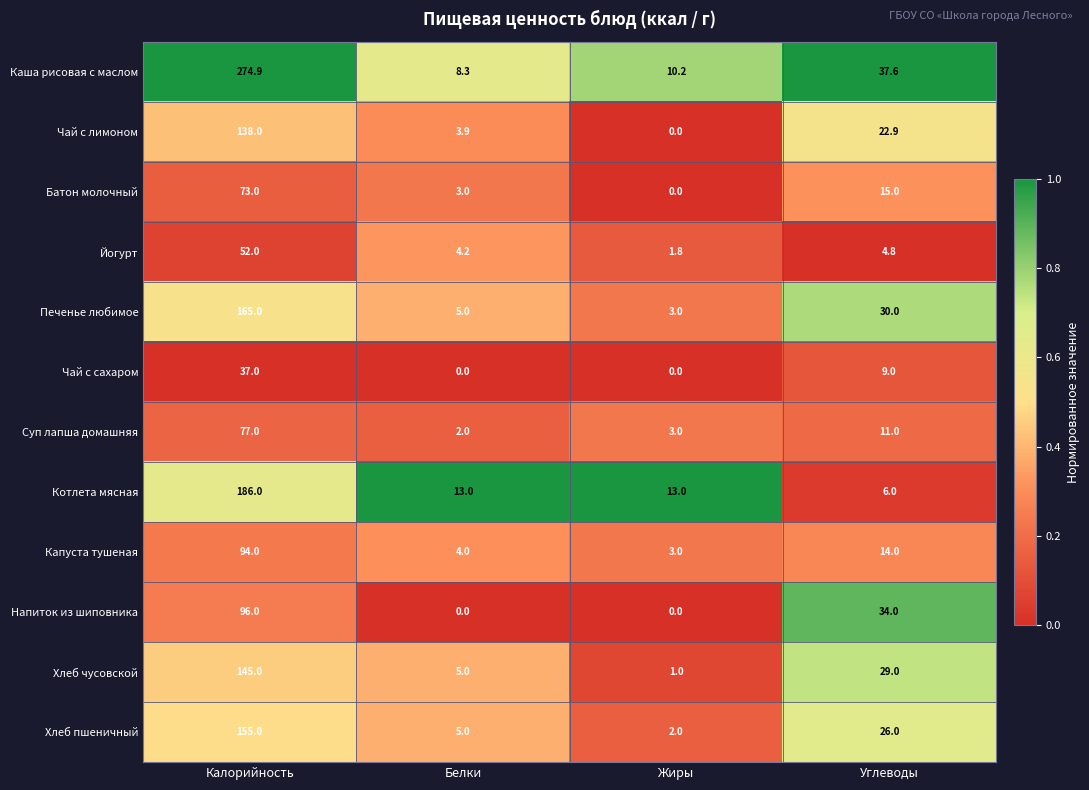

Which category has the lowest value in the Хлеб чусовской series?

Жиры